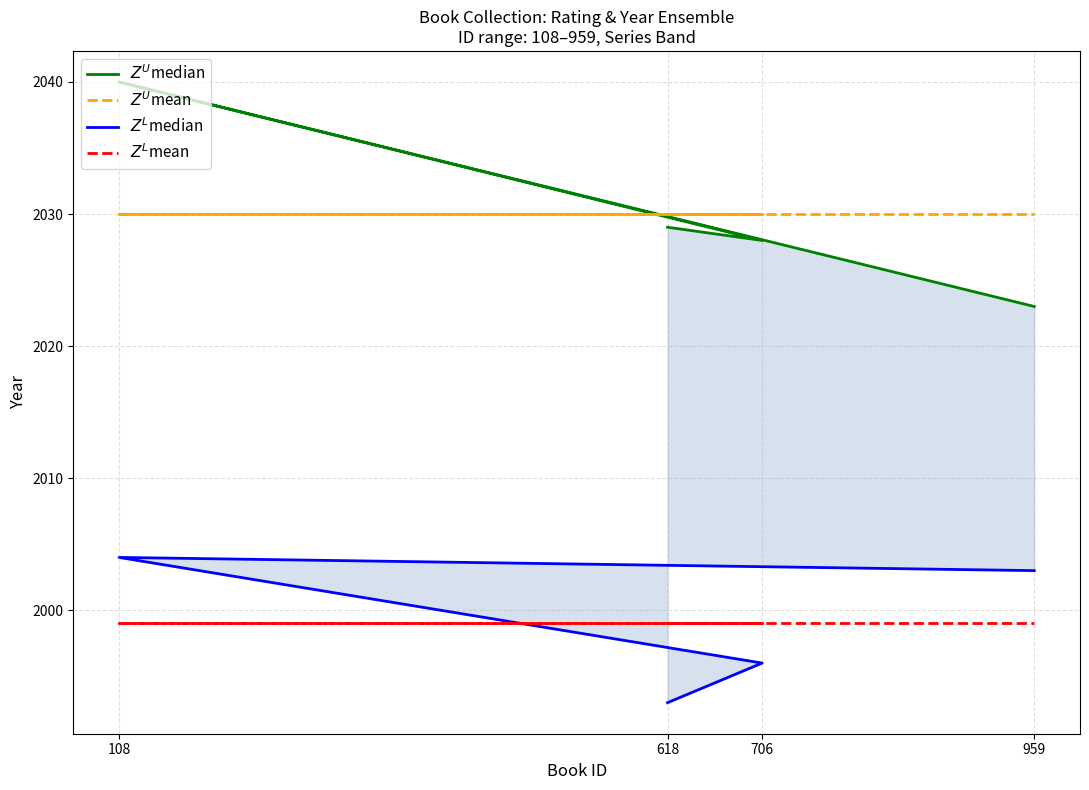

True or false: $Z^L$median and $Z^L$mean intersect in this chart.

True